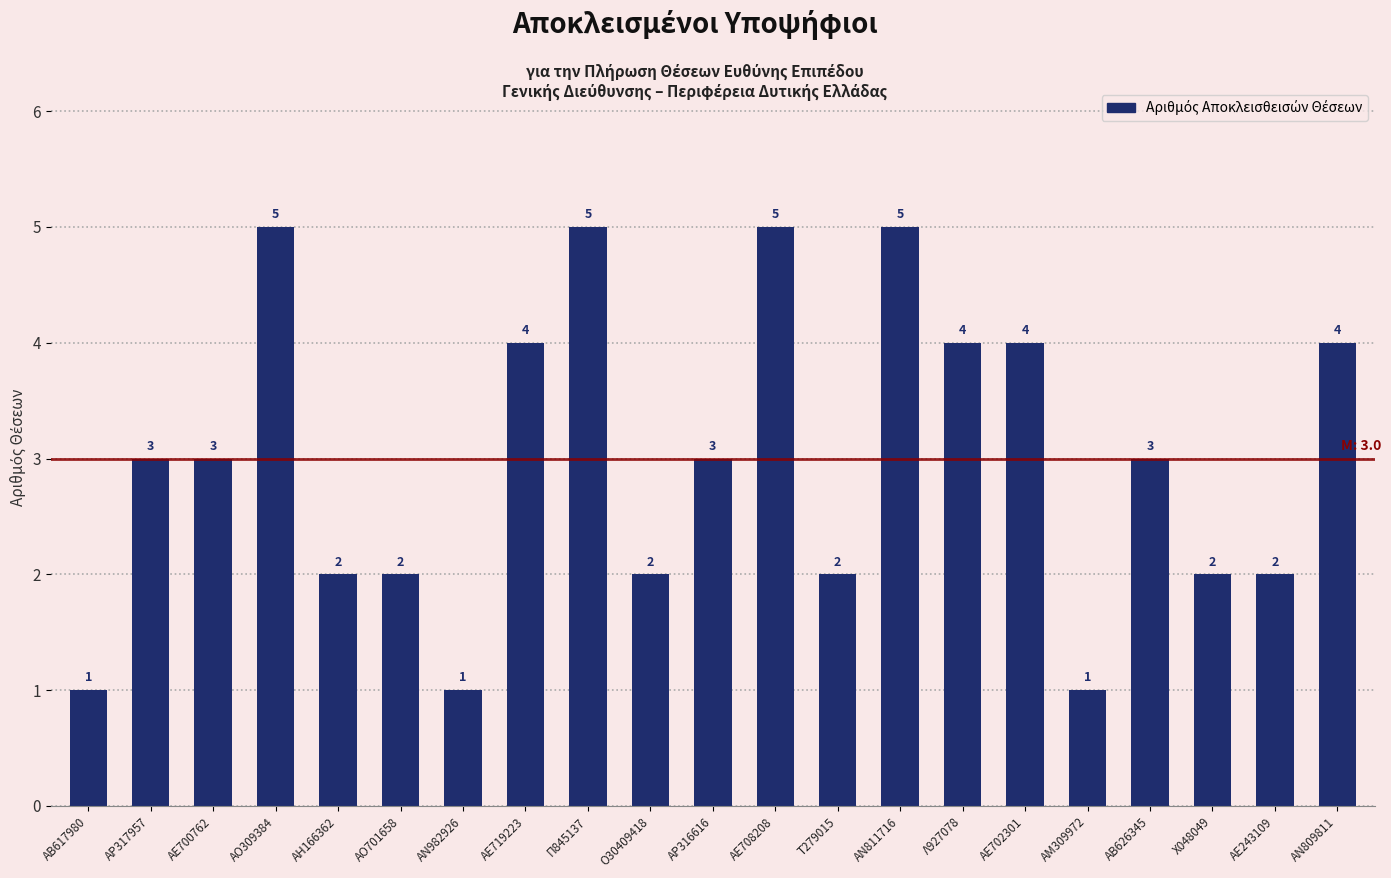

Reading right to left, what are all the values shown in this chart?

4	2	2	3	1	4	4	5	2	5	3	2	5	4	1	2	2	5	3	3	1